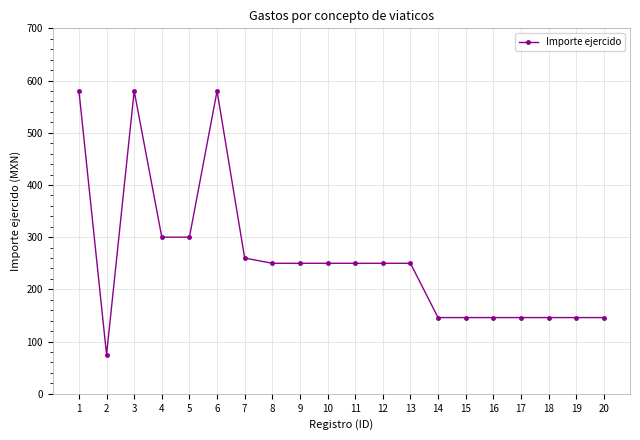

Count the number of data series in this chart.

1